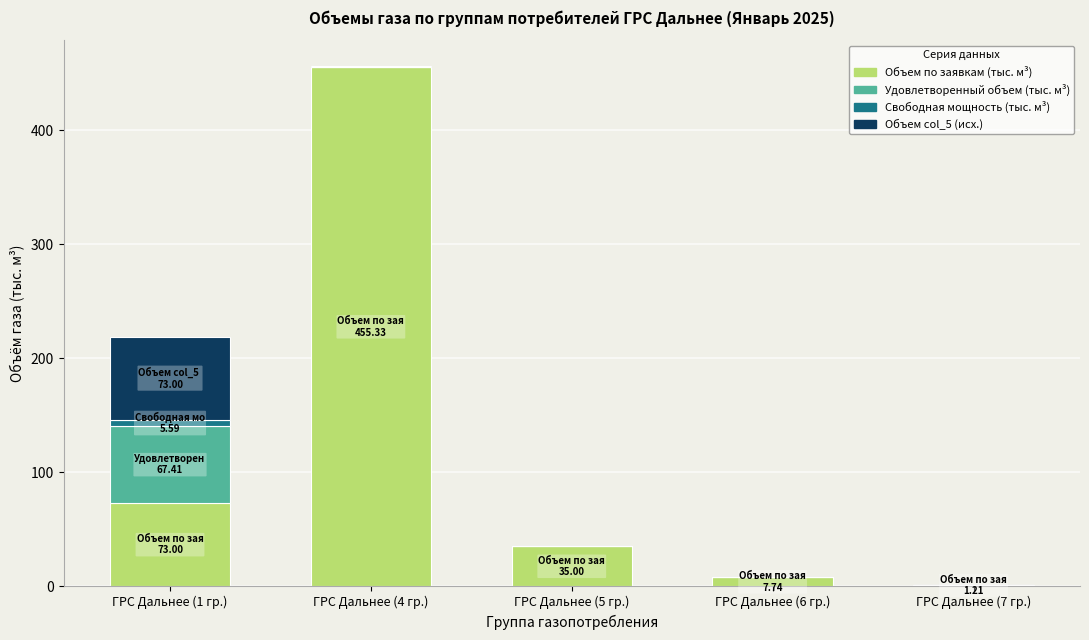

Are the bars grouped side by side (vs. stacked)?

No